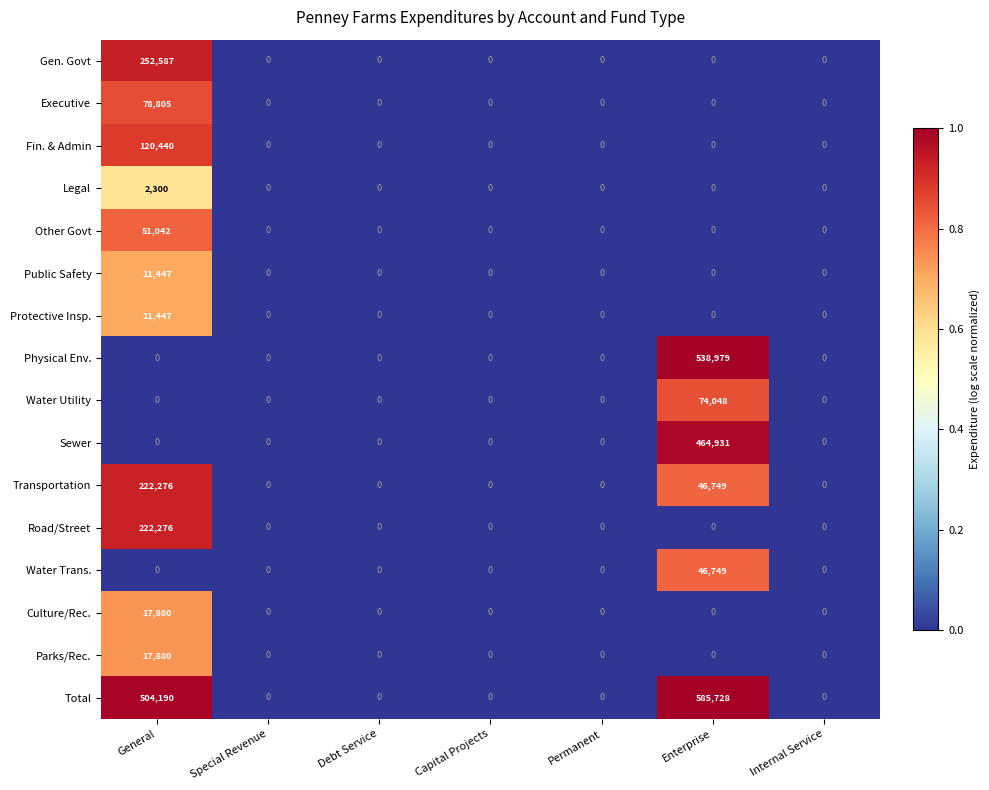

At which category is the sum across all series the highest?

Enterprise